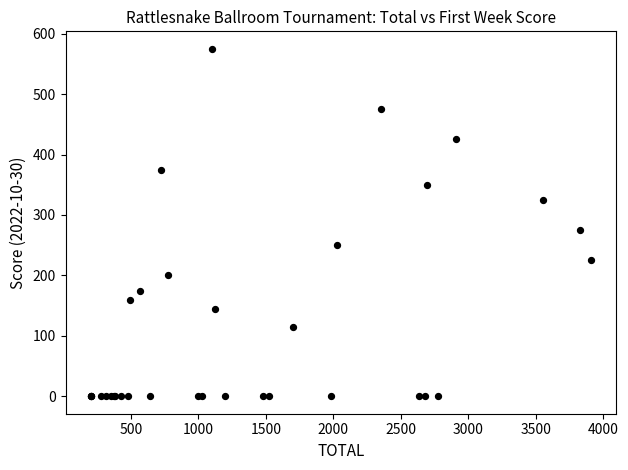

What Y value in the scatter plot is closest to 287?

275